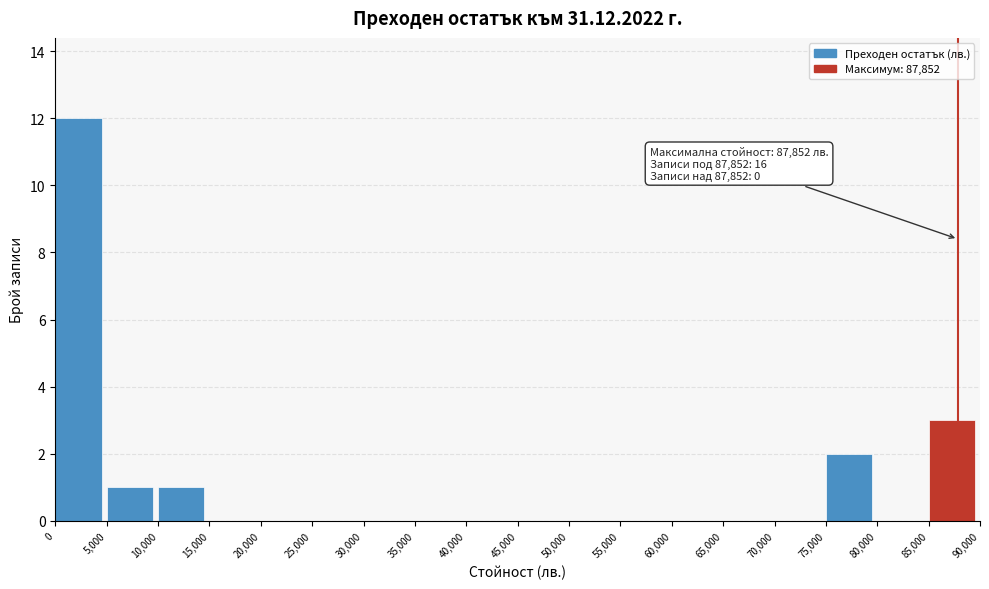

Over which range of the x-axis is the bar tallest?

0 to 5,000